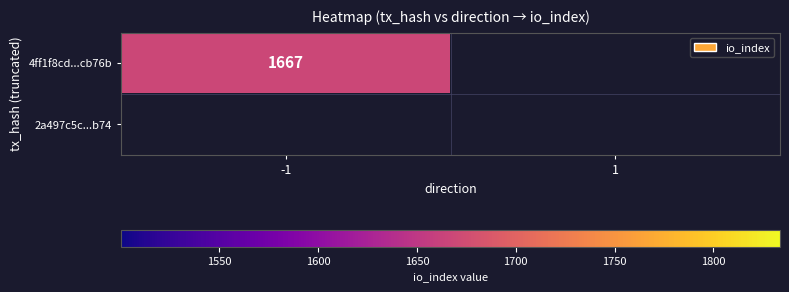

Reading right to left, list all the values displayed in this chart.

4ff1f8cd4cc2815d2716cd2827d30d6f95cb76b: 1667	-1
2a497c5c2f7a02a9873a780bfe7a978635b7b74: 0	1